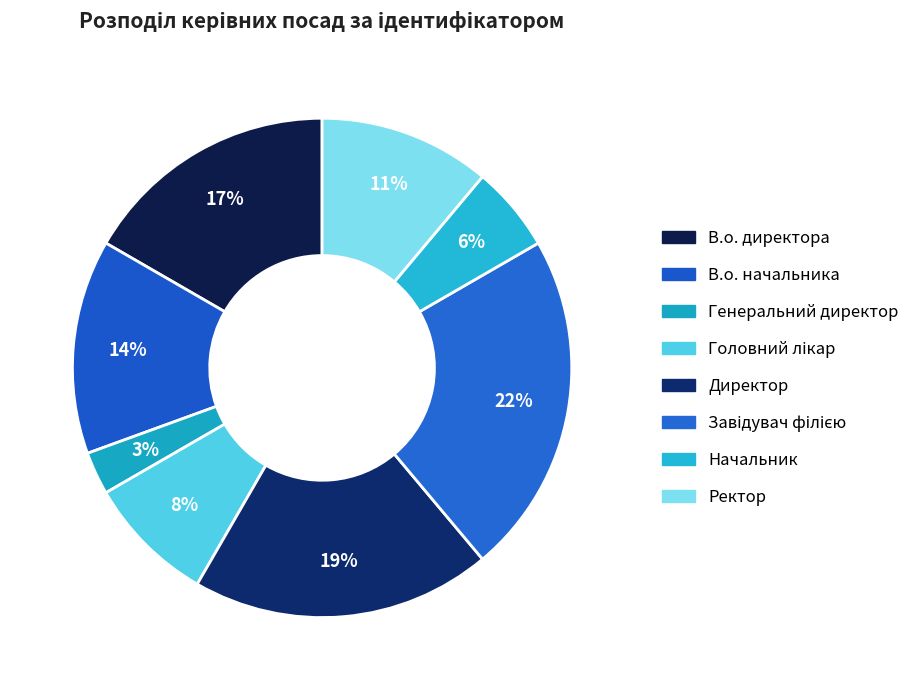

Combined, what portion of the pie is Начальник and В.о. начальника?

19.4%